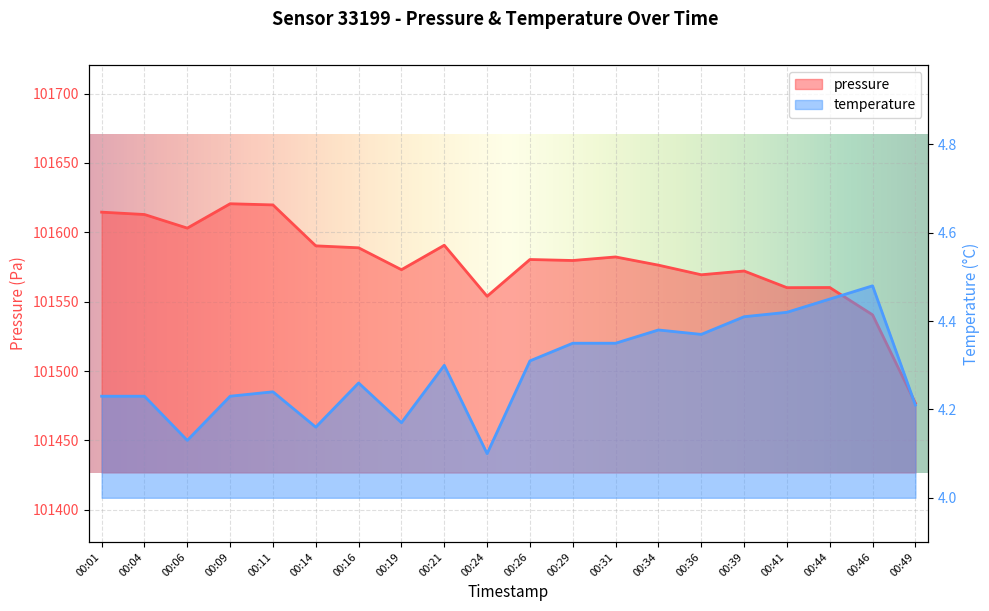

Where is the first local minimum for pressure?

00:06